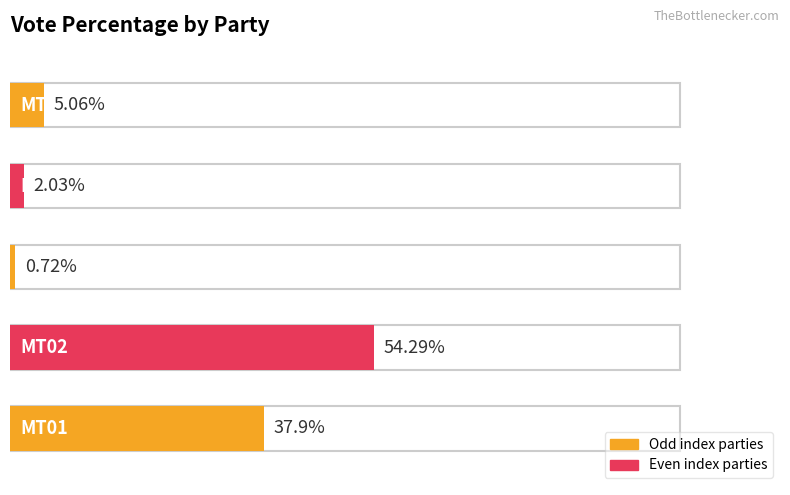

Reading left to right, transcribe all the data shown in this chart.

MT01=37.9	MT02=54.3	MT03=0.7	MT04=2.0	MT90=5.1